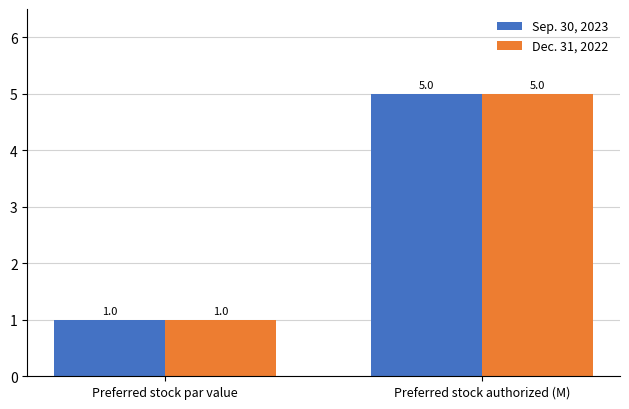

The value of Sep. 30, 2023 at Preferred stock authorized (M) is 8. True or false?

False